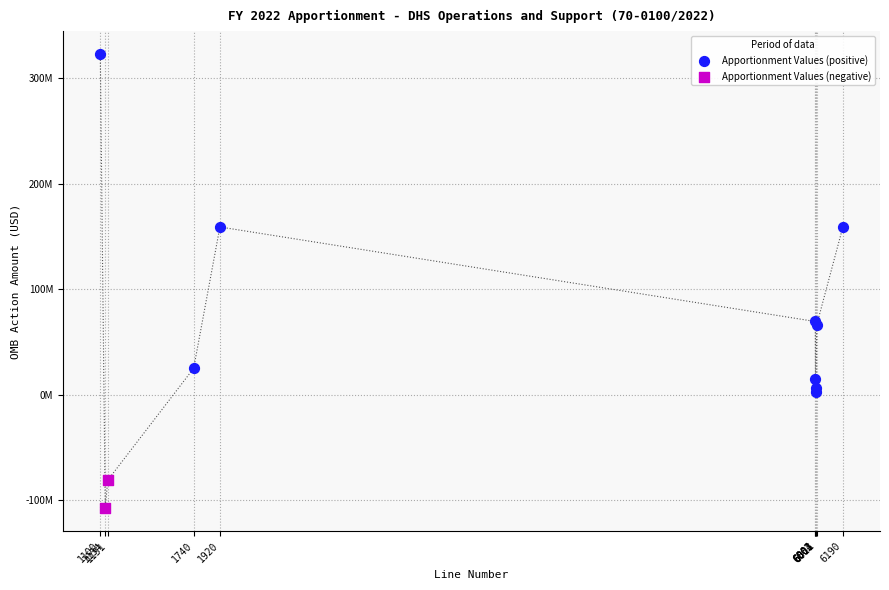

What are all the series names shown in the legend?

Apportionment Values (positive), Apportionment Values (negative)